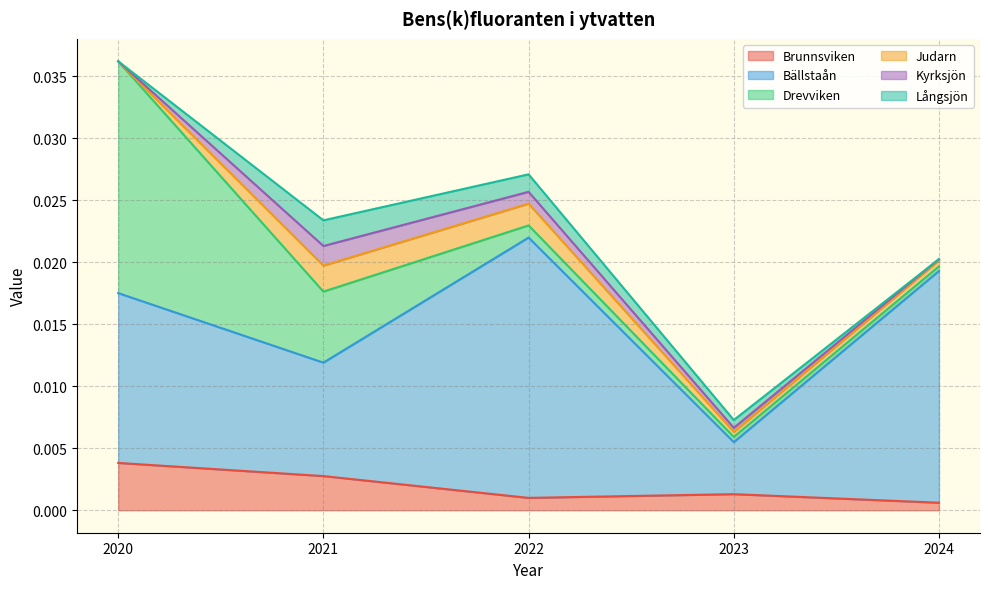

Does the chart display data point markers on the line(s)?

No